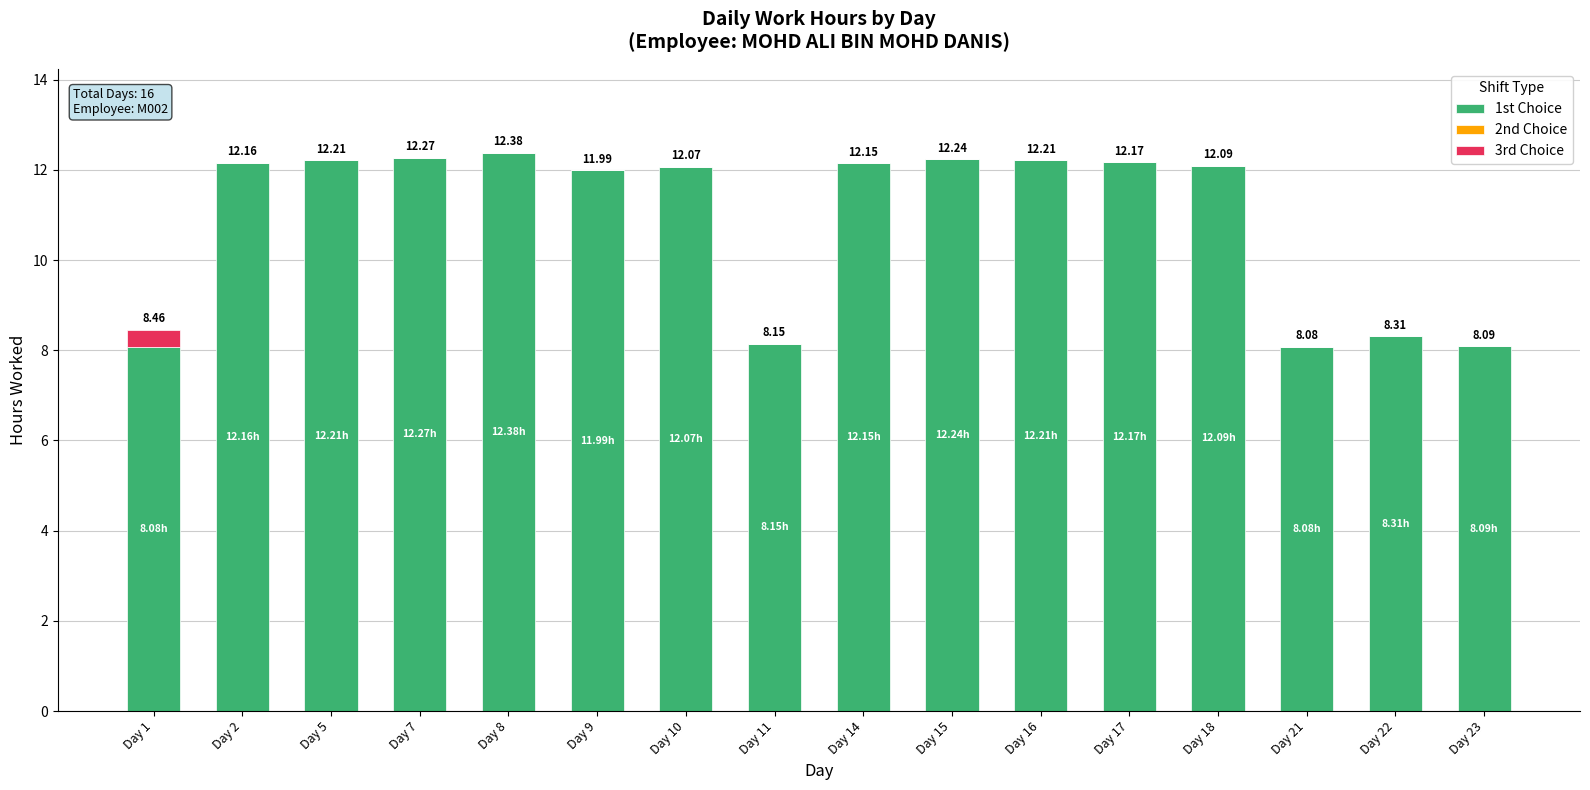

At which category is the sum across all series the highest?

Day 8